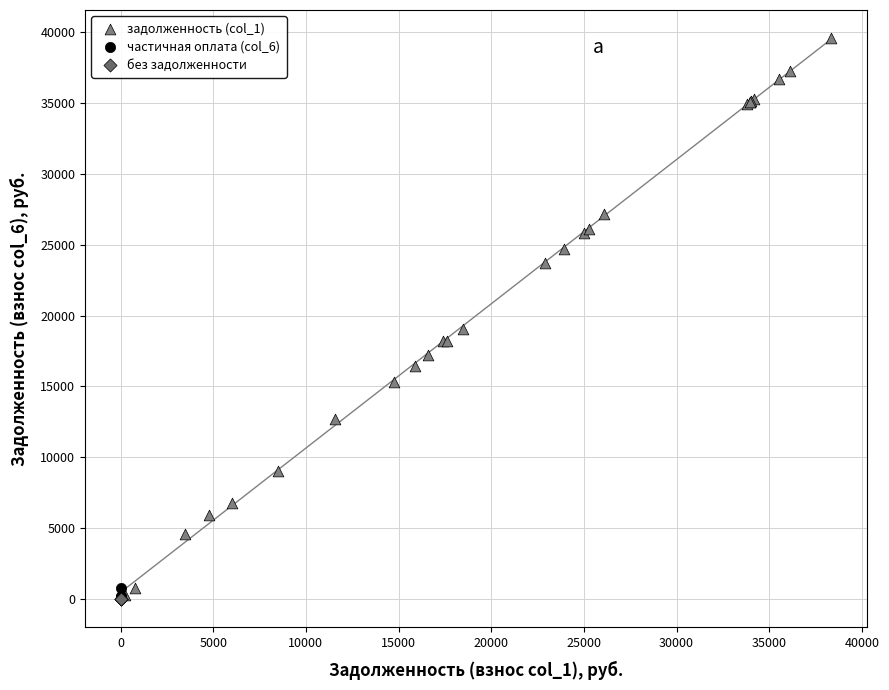

Which series contains the highest Y value?

задолженность (col_1)